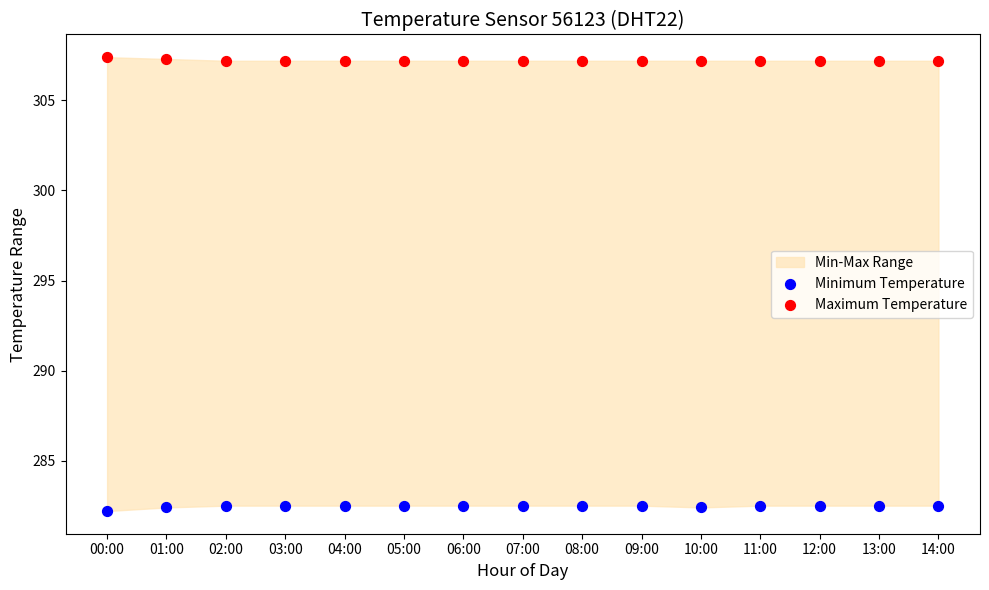

Which series reaches the maximum Y coordinate?

Maximum Temperature